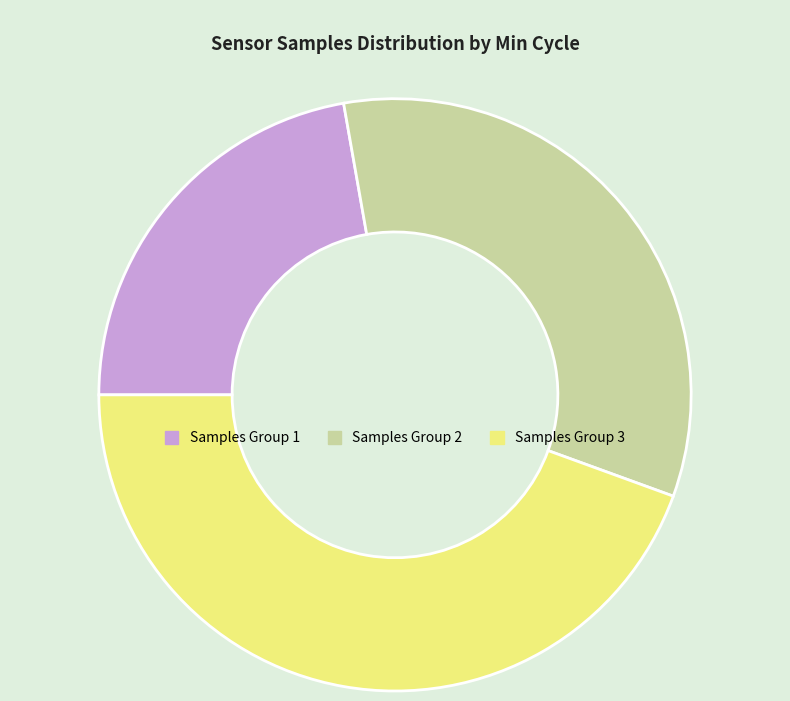

Which slice is the largest?

Samples Group 3